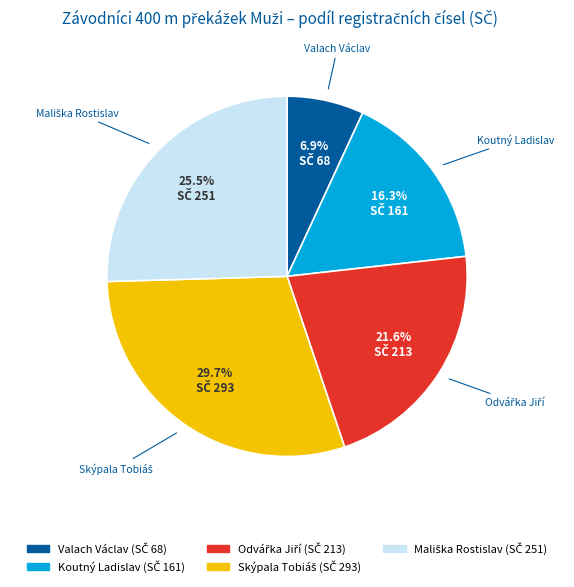

True or false: Koutný Ladislav accounts for 30% of the total.

False